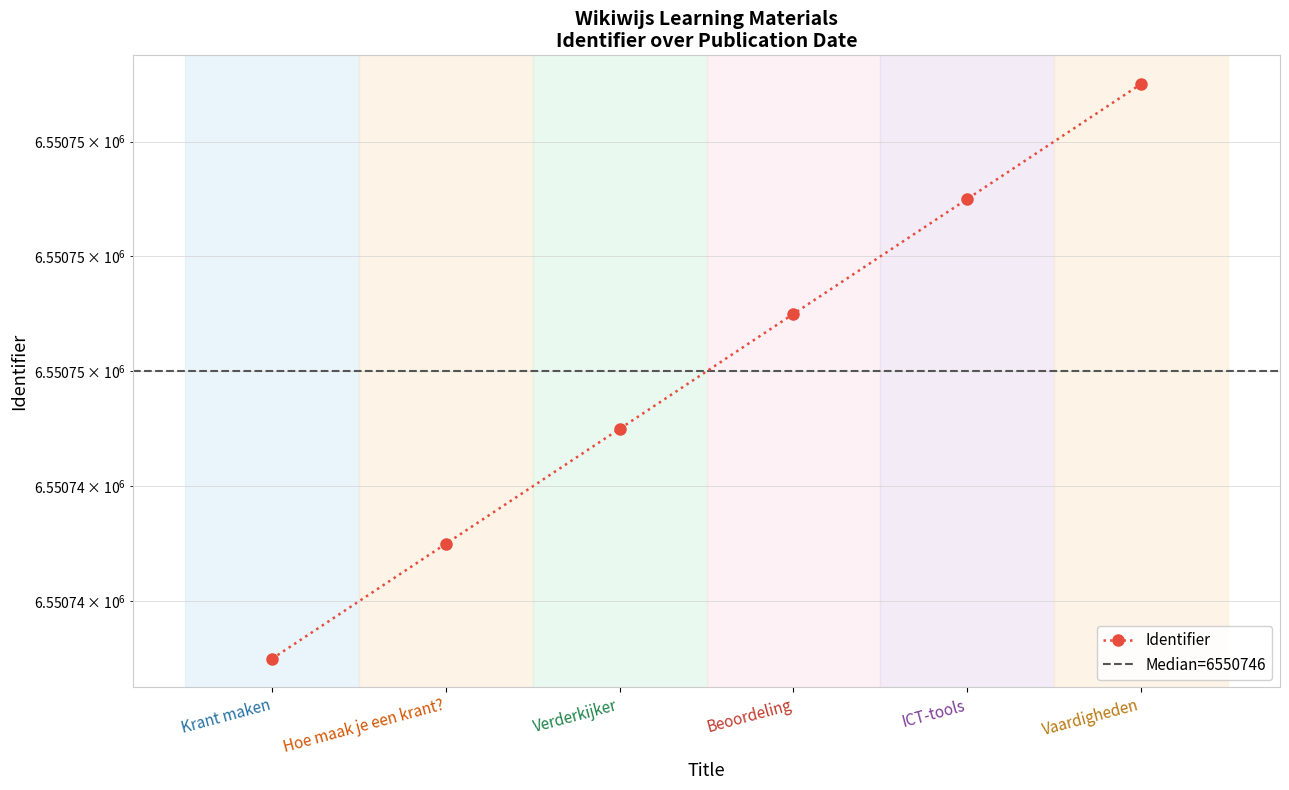

Is it true that the value at Krant maken is 6550741?

True